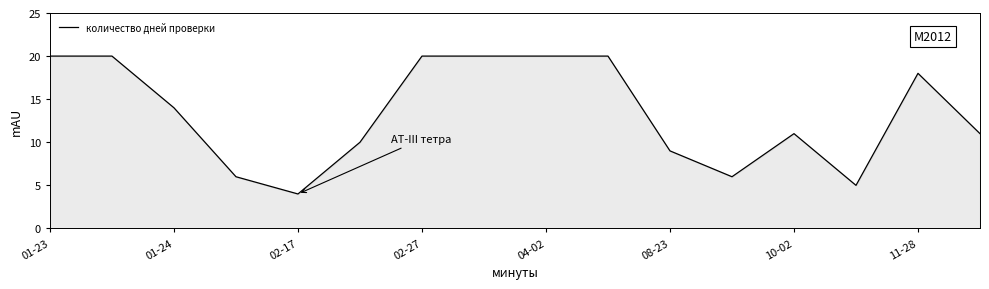

What is the difference between the maximum and minimum values?

16